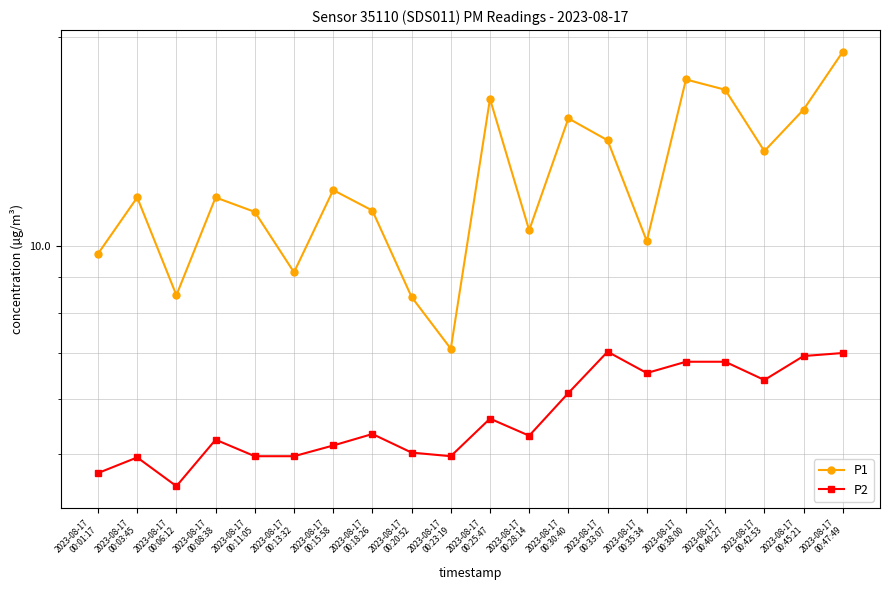

List the series in order of their peak value, highest first.

P1, P2